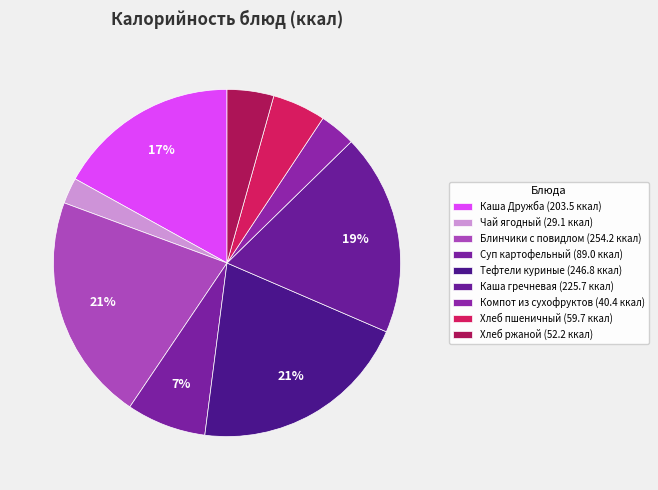

Count the number of slices in the pie.

9